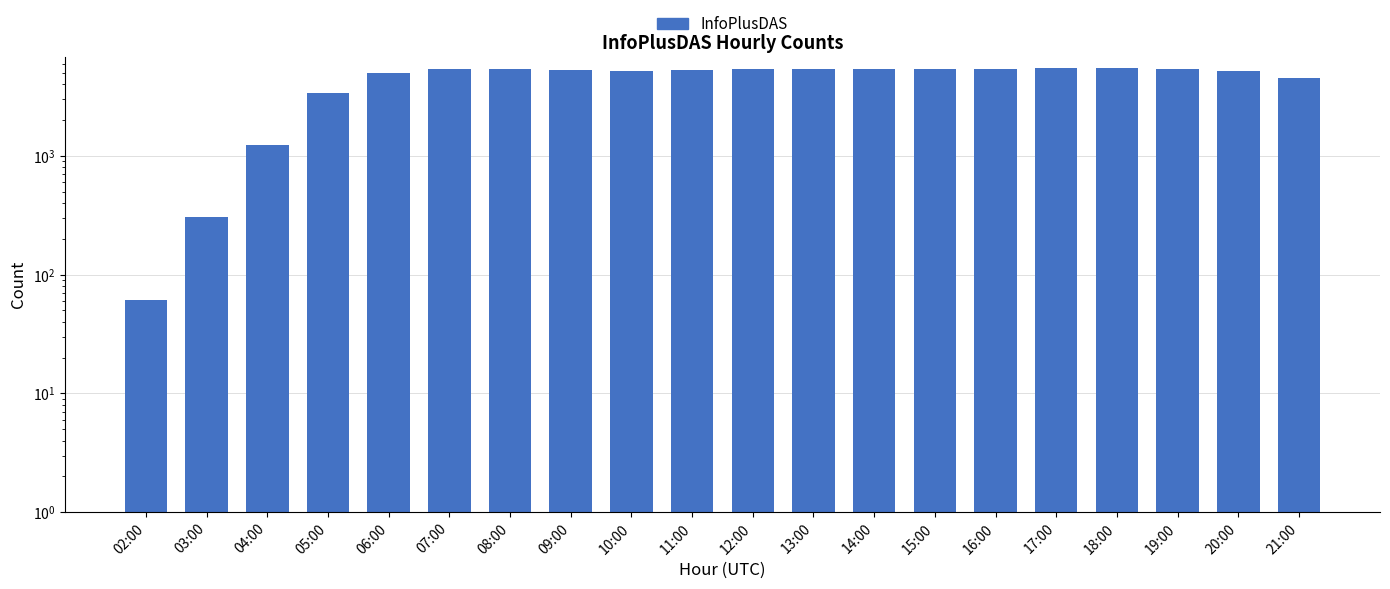

How many values are below 5355?

10